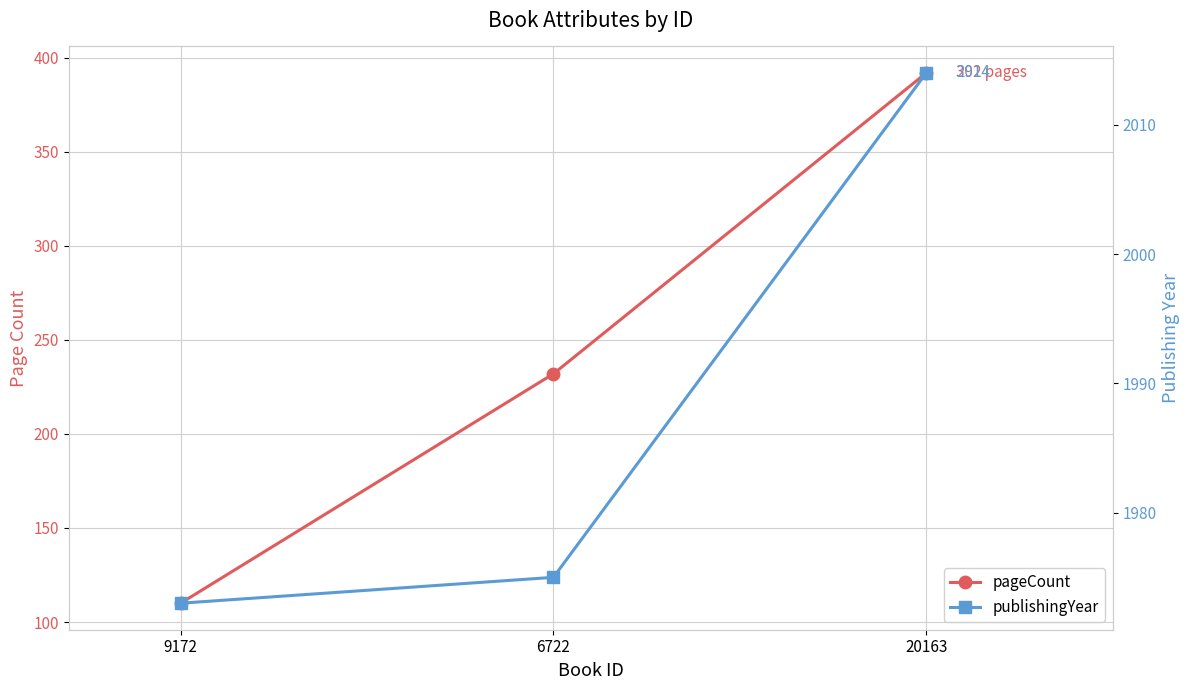

Reading right to left, what are all the values shown in this chart?

pageCount: 20163=392	6722=232	9172=110
publishingYear: 20163=2014	6722=1975	9172=1973